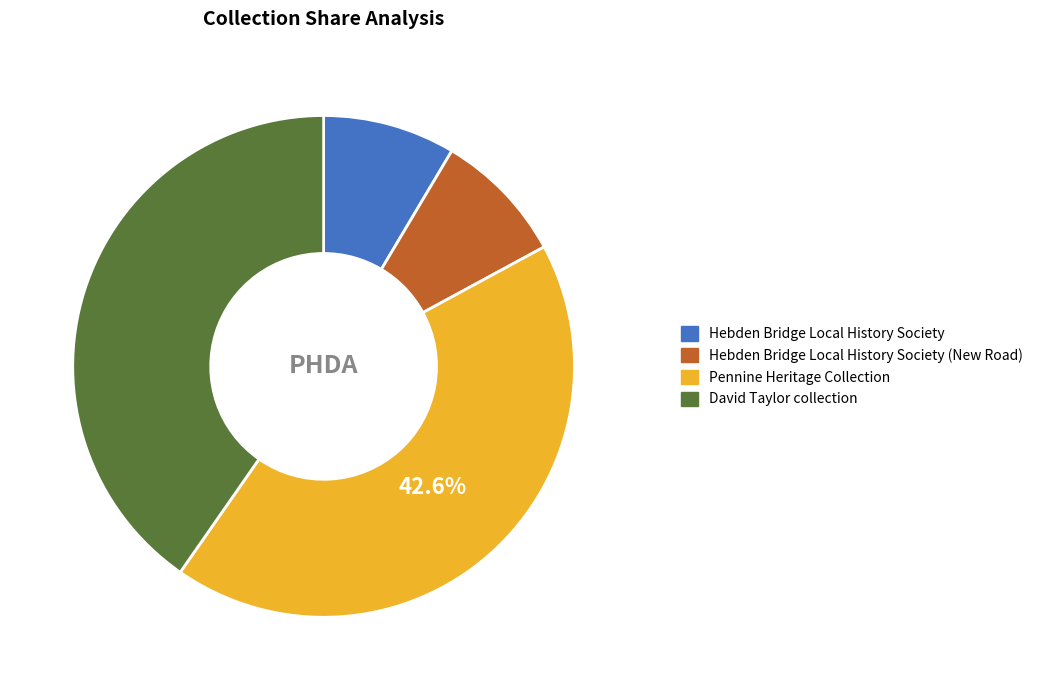

Does any single category account for the majority?

No